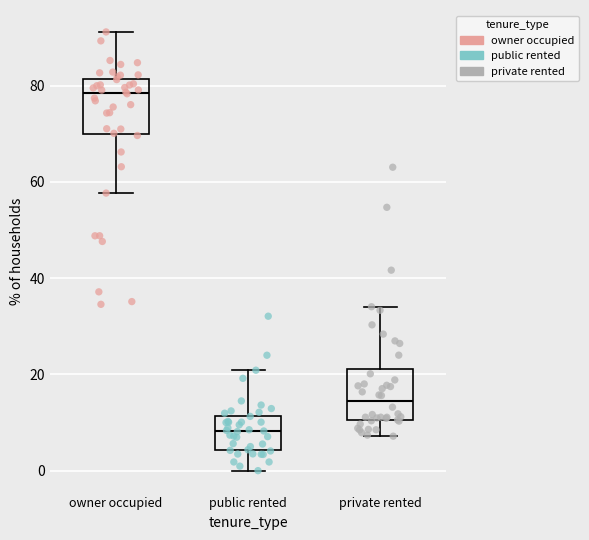

Reading left to right, read every box against the y-axis: the position of its median line, the range the box covers, and the ends of its whiskers. The values are not printed on the chart, so give them approximately, as read against the axis.

owner occupied: median 78, box 70 to 82, whiskers 58 to 92
public rented: median 8, box 4 to 12, whiskers 0 to 20
private rented: median 14, box 10 to 22, whiskers 8 to 34